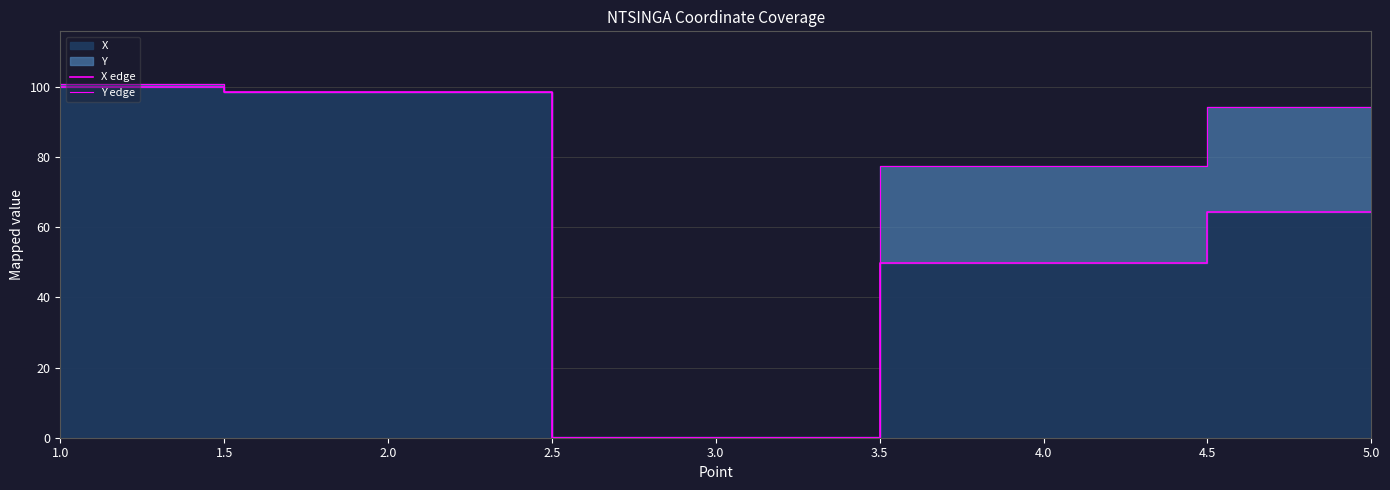

True or false: X edge and Y edge cross at least once.

False